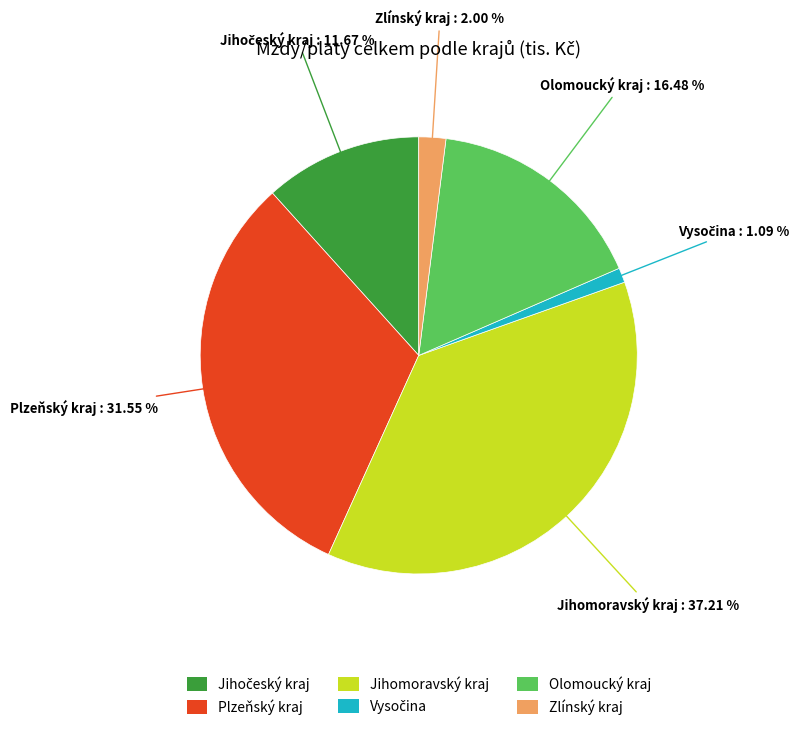

Count the number of slices in the pie.

6